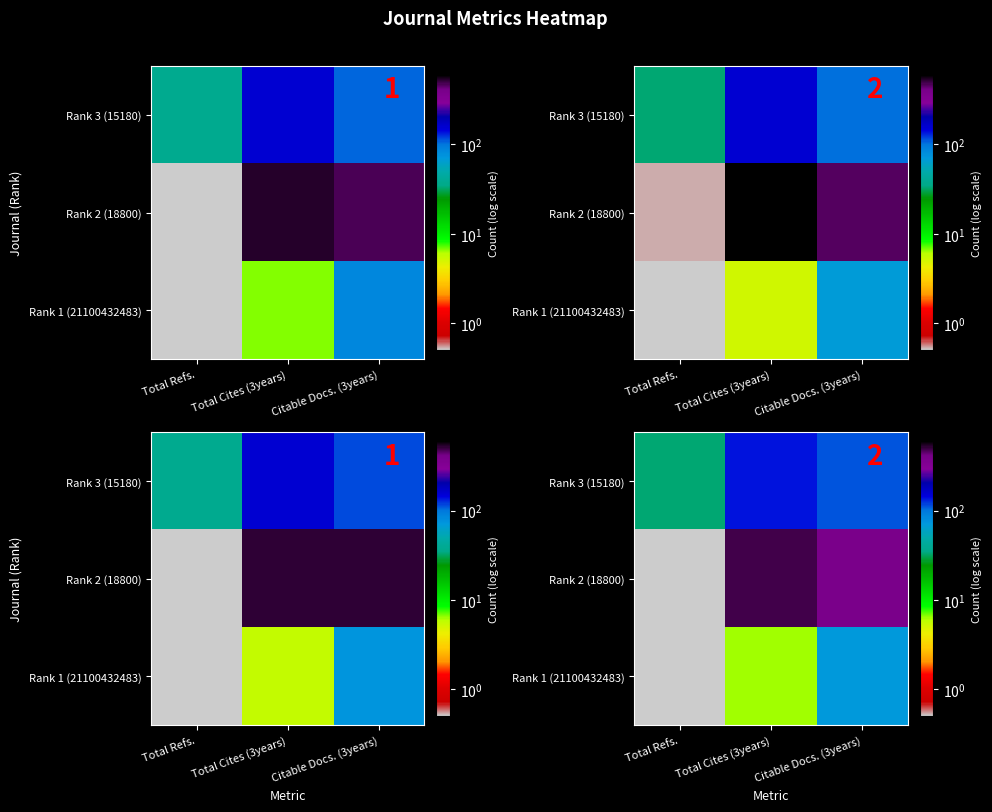

At which category is the sum across all series the highest?

Total Cites (3years)